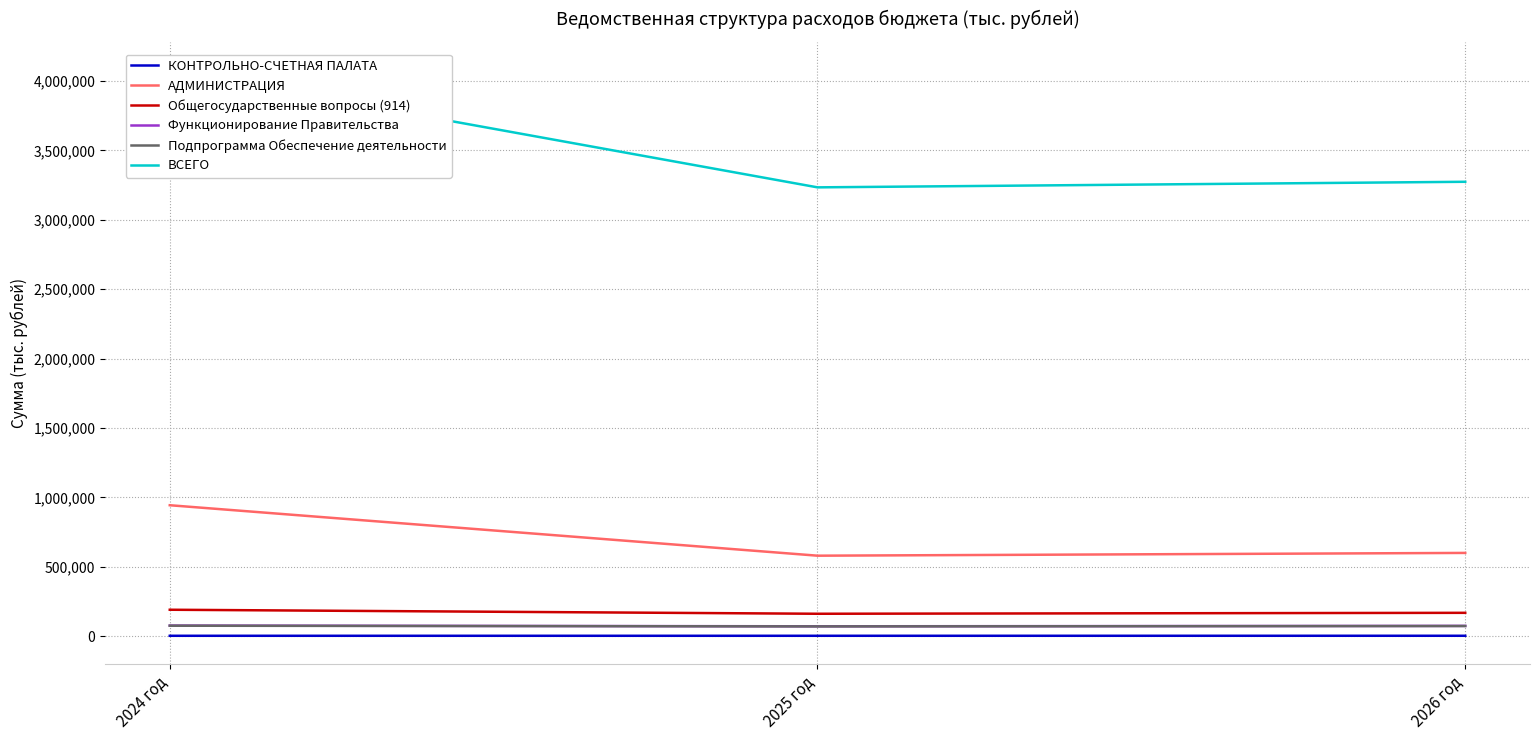

What is the sum of the Подпрограмма Обеспечение деятельности values at 2024 год and 2025 год?

146289.2